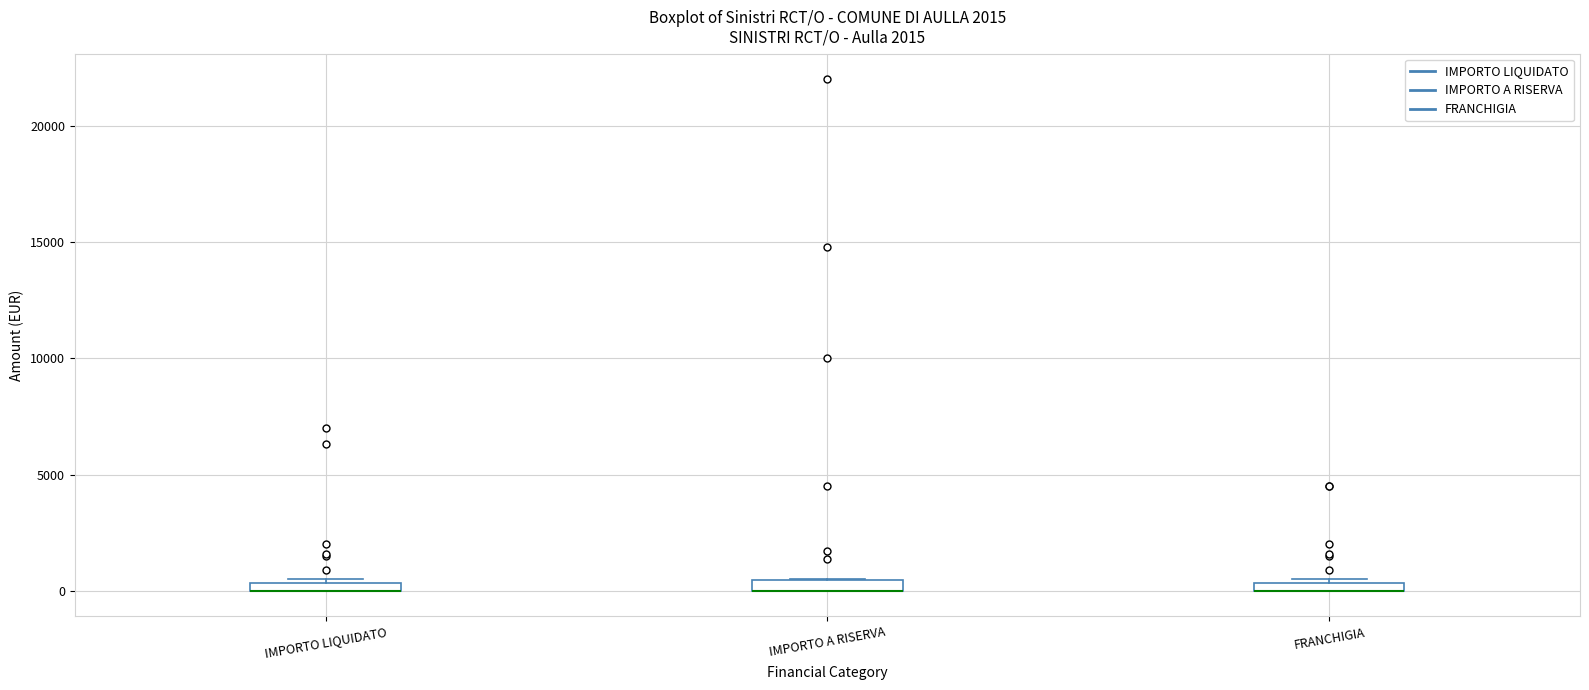

Where is the lower edge of the box for IMPORTO LIQUIDATO on the y-axis? The values are not printed on the chart, so give them approximately, as read against the axis.

0